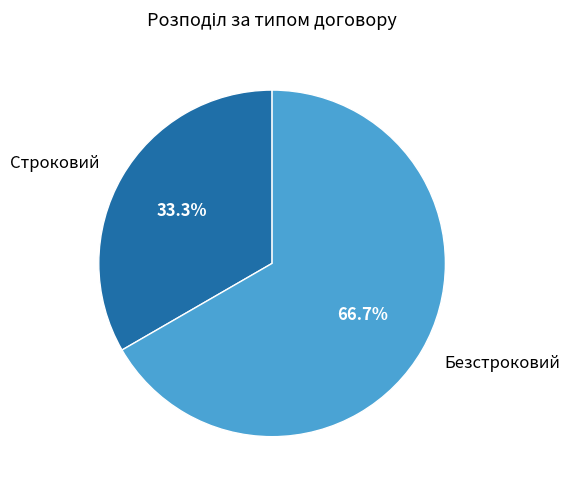

To the nearest percent, what portion does Строковий represent?

33%